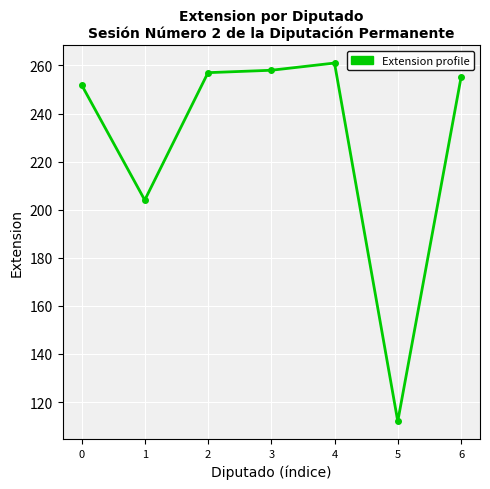

How many data points are less than 255?

3